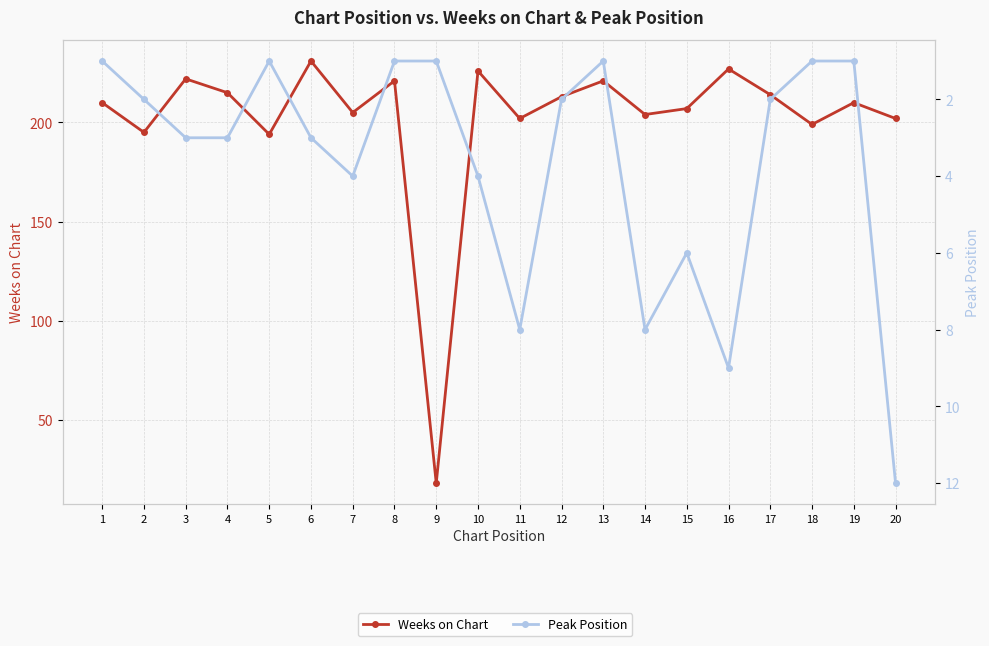

Which series has the largest range (max minus min)?

Weeks on Chart